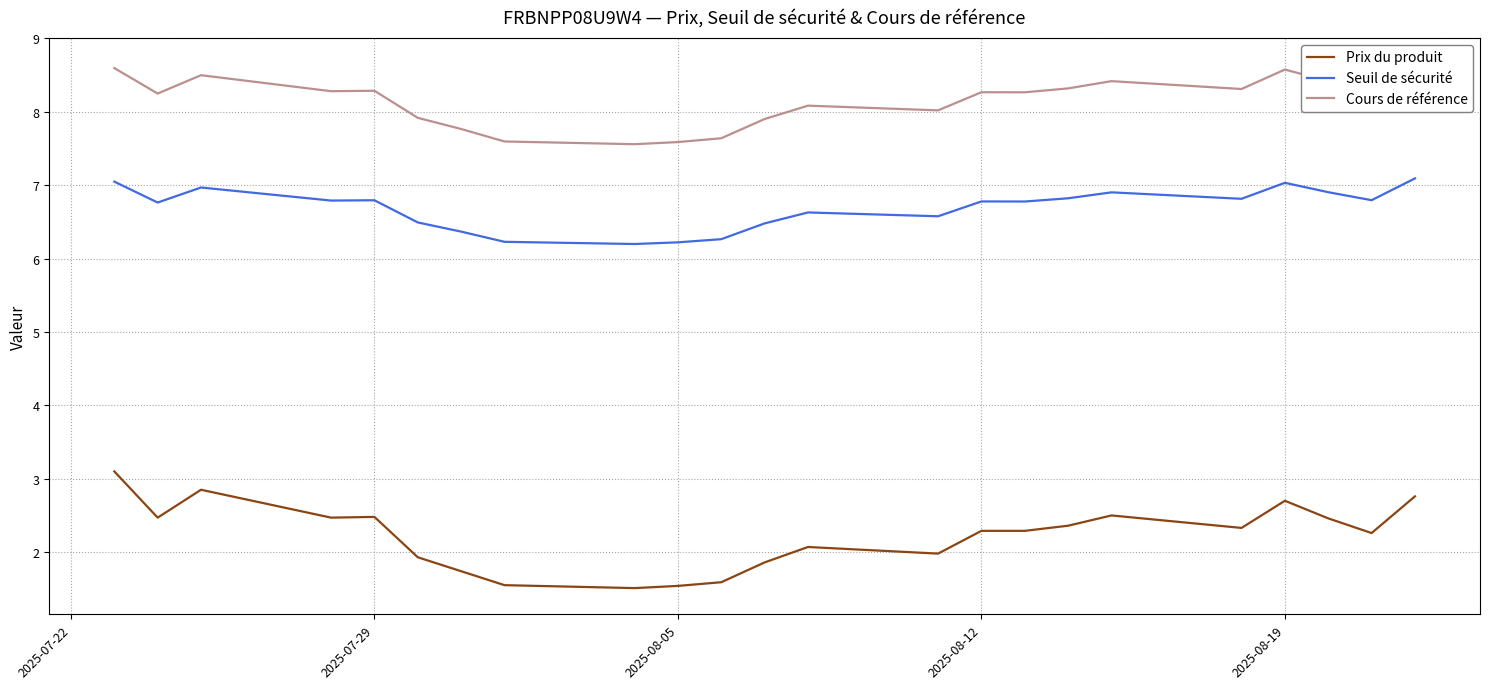

Is it true that Prix du produit equals 2.7 at 2025-08-19?

True